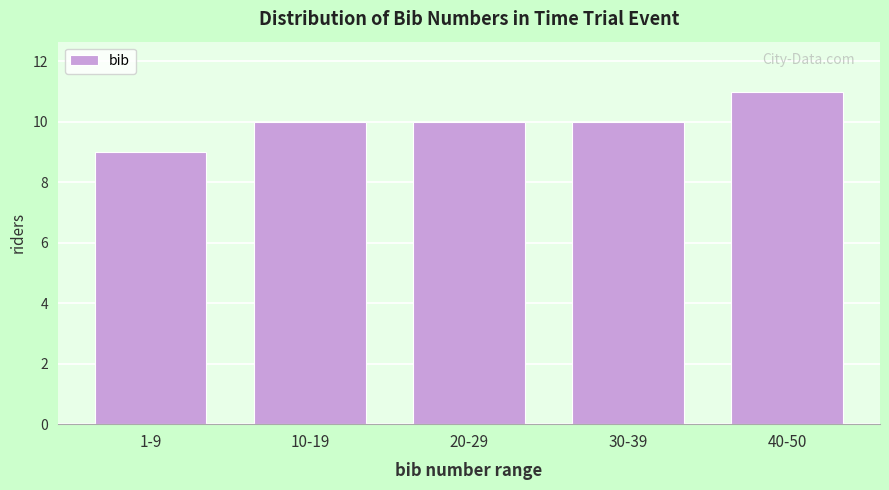

Reading right to left, transcribe all the data shown in this chart.

40-50=11	30-39=10	20-29=10	10-19=10	1-9=9